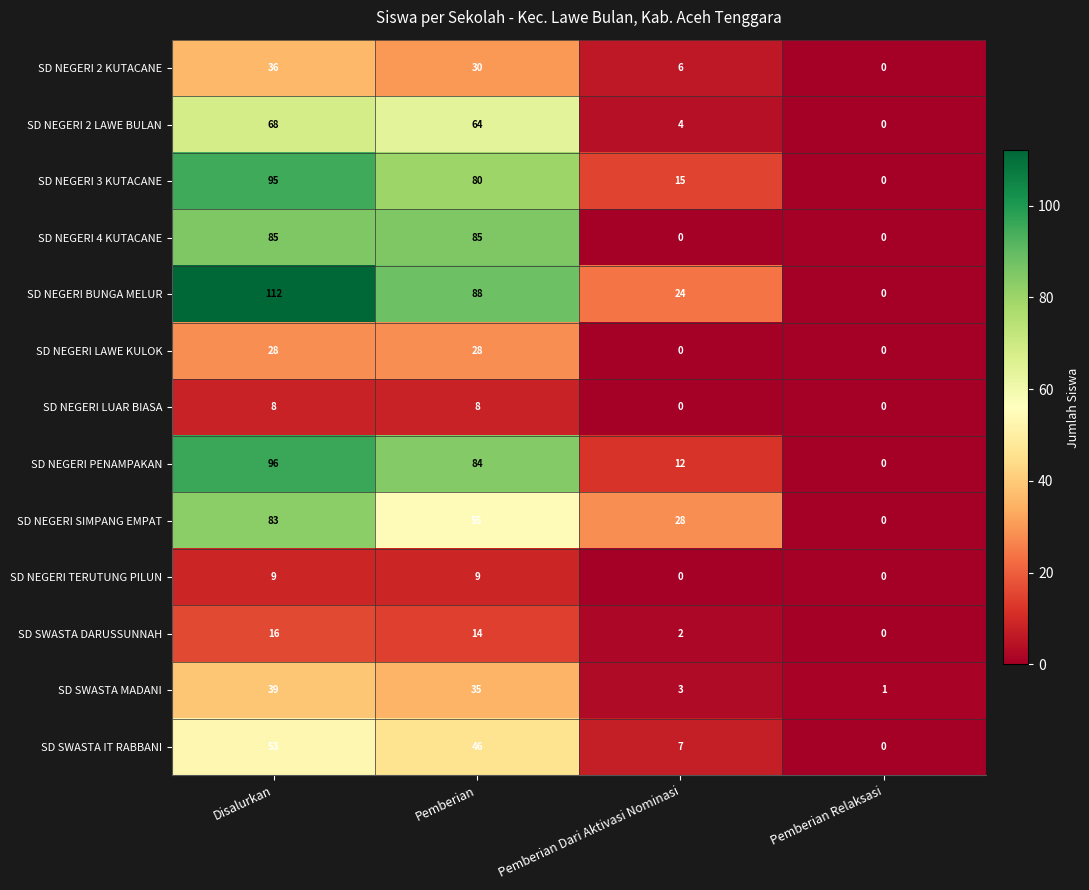

What is the difference between the maximum and minimum values in the SD NEGERI SIMPANG EMPAT series?

83